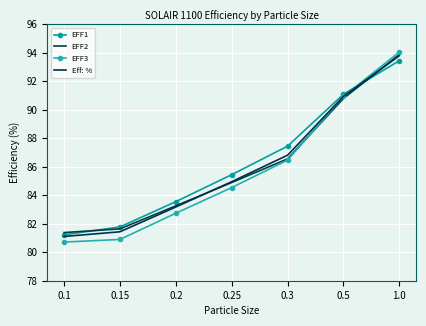

After their last crossing, which series has the higher values: EFF1 or EFF2?

EFF2